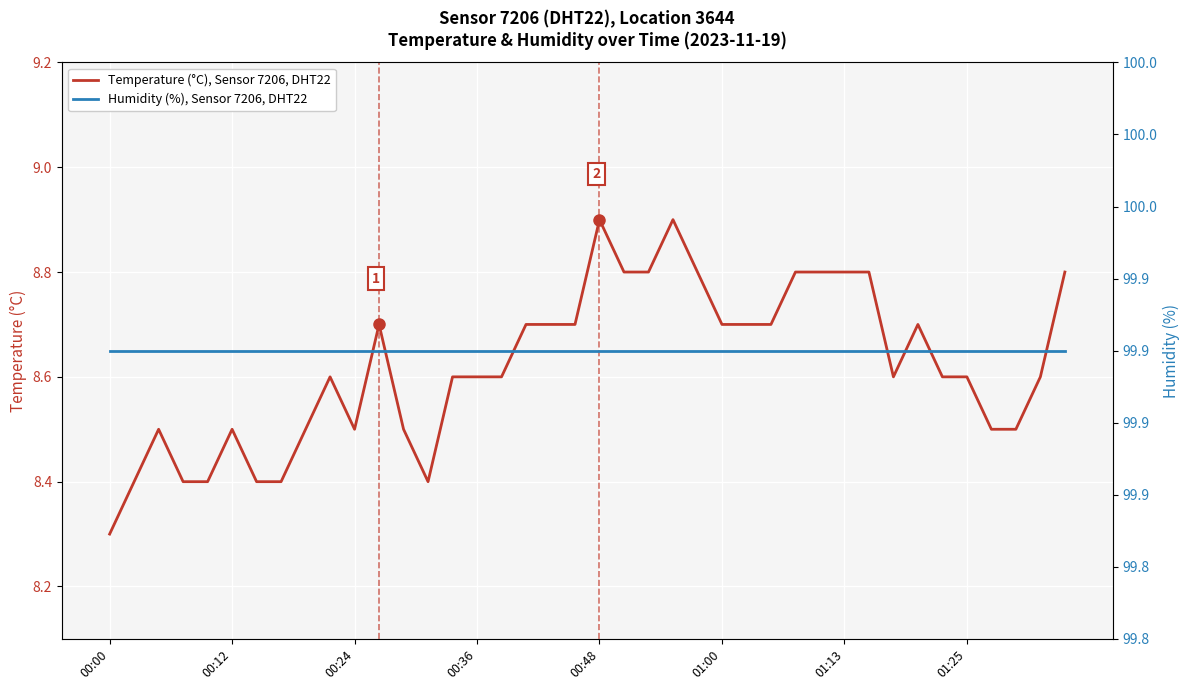

List the series in order of their overall mean, highest first.

Humidity (%), Sensor 7206, DHT22, Temperature (°C), Sensor 7206, DHT22